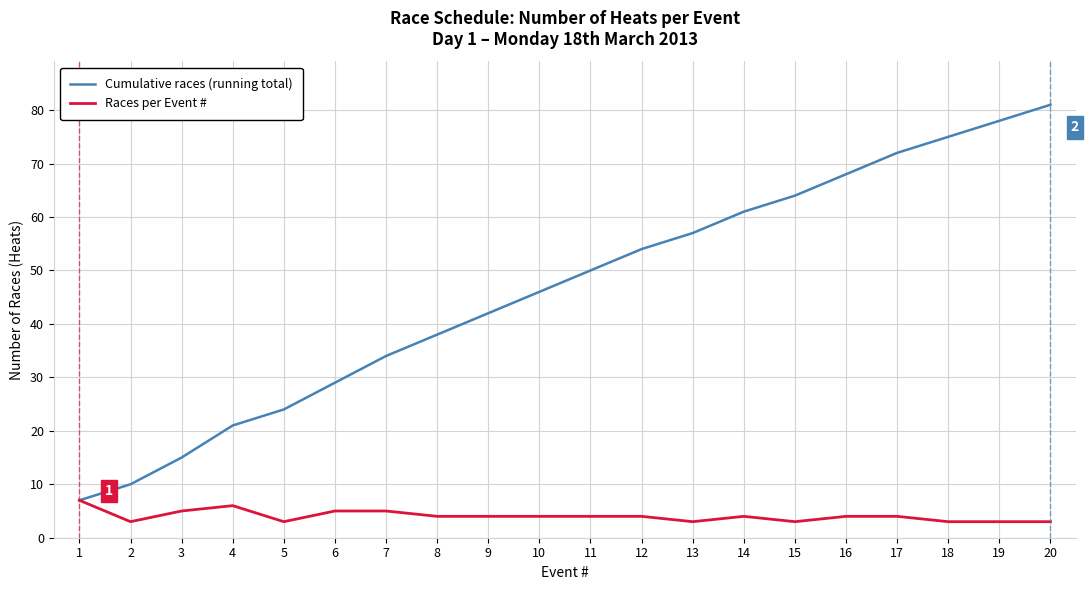

The Races per Event # series shows 5 at 6. True or false?

True